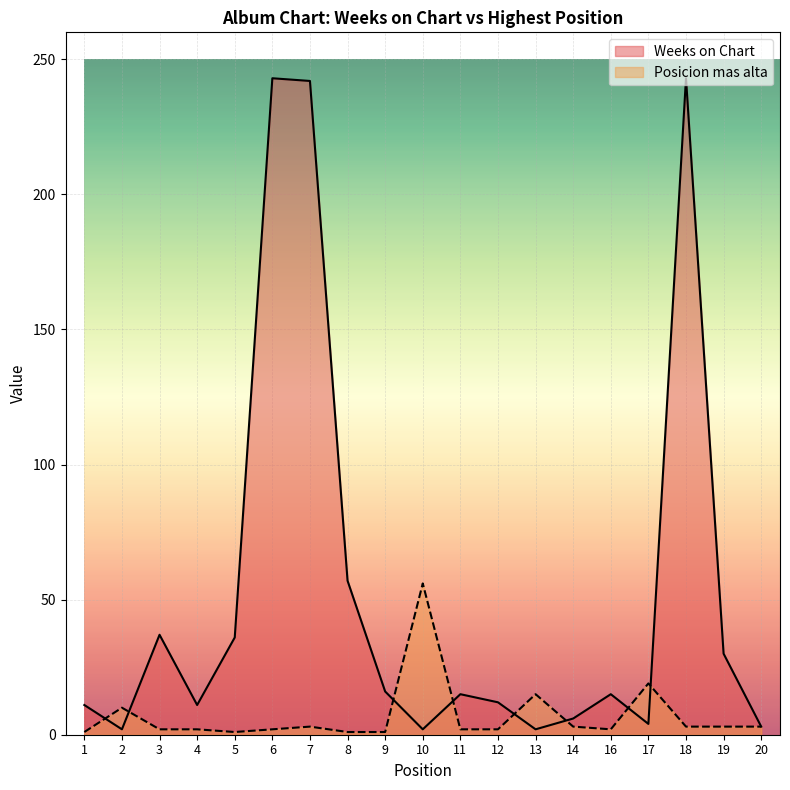

Which has a higher value, 2 or 20?

20